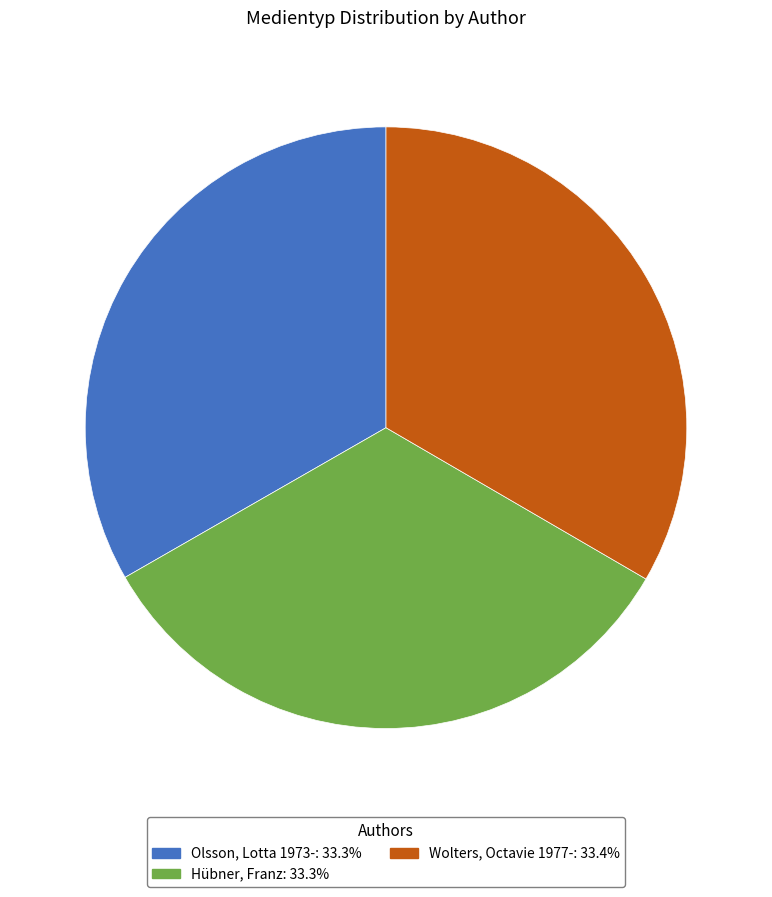

Is there any slice that represents more than half of the pie?

No